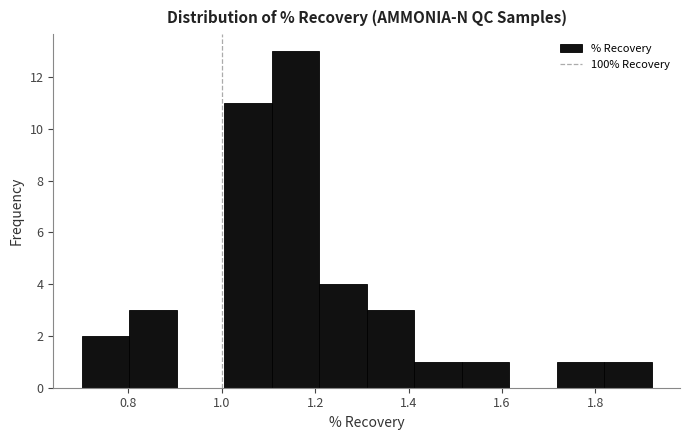

Reading left to right, transcribe this chart: for each bar, give the range it covers on the x-axis and its height. Neither the bar edges nor the heights are printed on the chart, so give them approximately, as read against the axes.

0.70 to 0.80: 2
0.80 to 0.90: 3
0.90 to 1.00: 0
1.00 to 1.10: 11
1.10 to 1.20: 13
1.20 to 1.32: 4
1.32 to 1.42: 3
1.42 to 1.52: 1
1.52 to 1.62: 1
1.62 to 1.72: 0
1.72 to 1.82: 1
1.82 to 1.92: 1